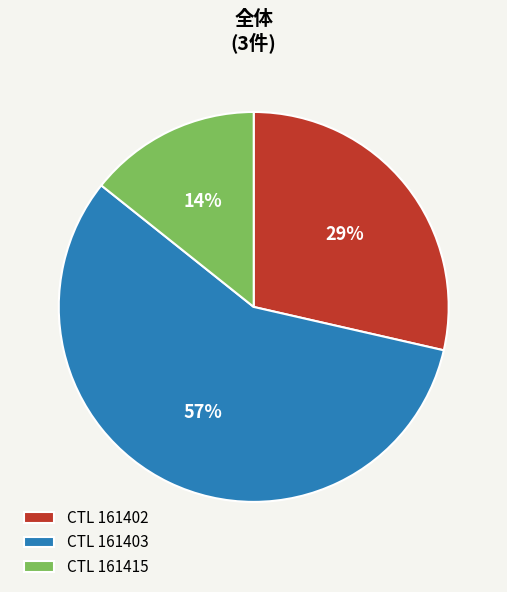

Rank the categories by value from lowest to highest.

CTL 161415, CTL 161402, CTL 161403